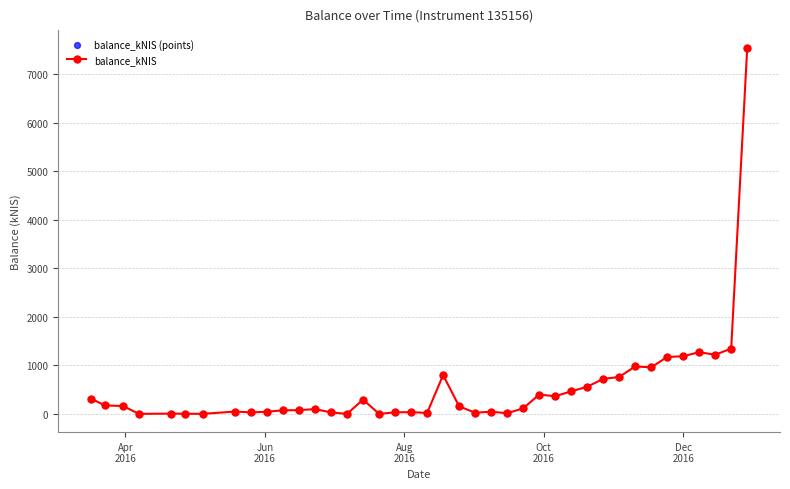

What is the greatest value displayed?

7535.8